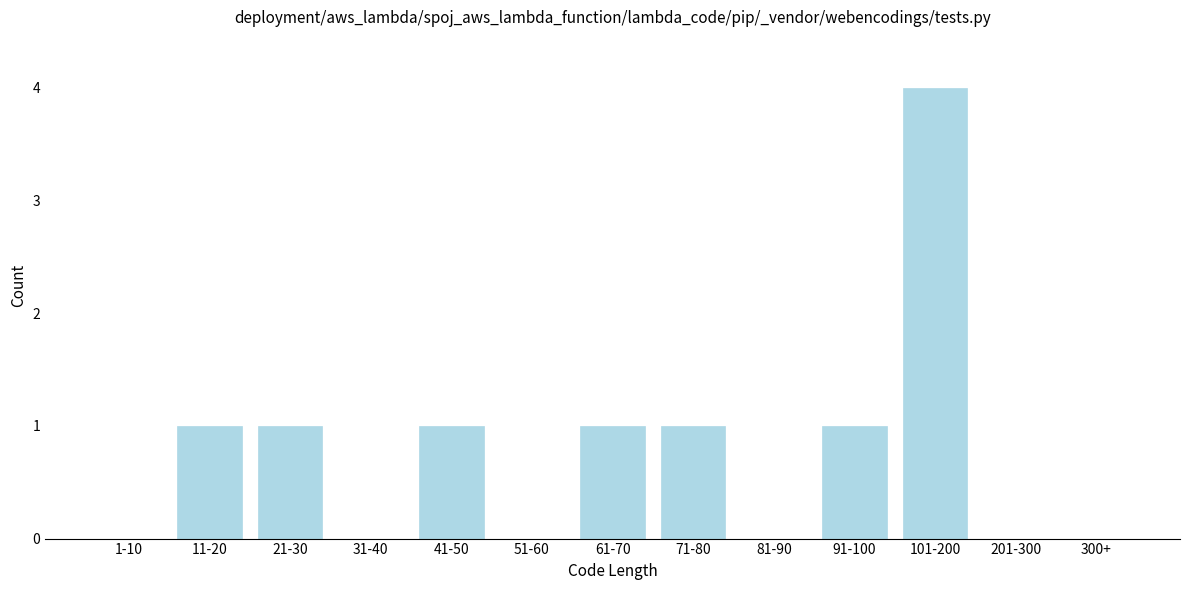

Reading left to right, transcribe all the data shown in this chart.

1-10=0	11-20=1	21-30=1	31-40=0	41-50=1	51-60=0	61-70=1	71-80=1	81-90=0	91-100=1	101-200=4	201-300=0	300+=0